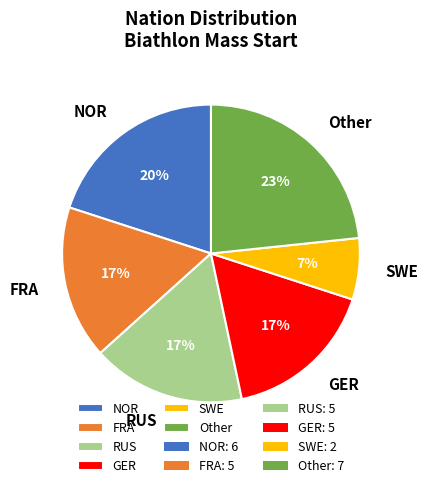

Which slice is the largest?

Other